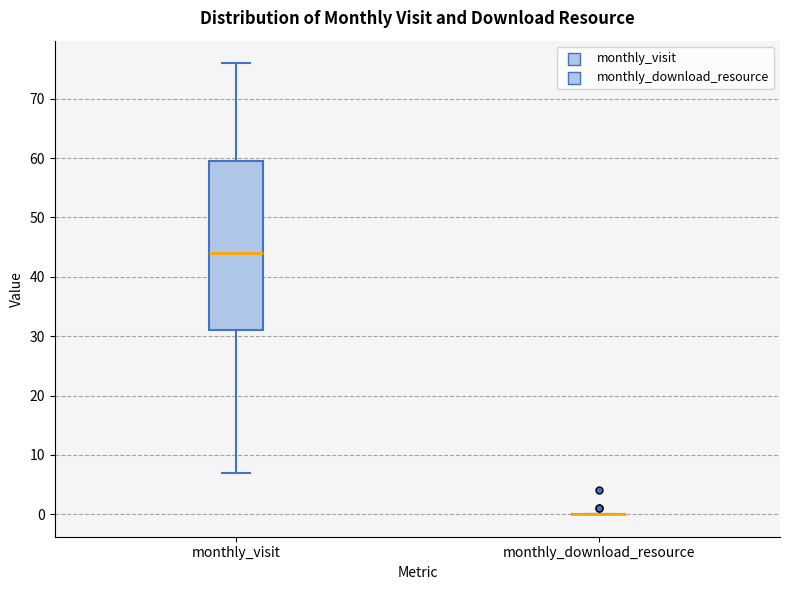

Reading left to right, read every box against the y-axis: the position of its median line, the range the box covers, and the ends of its whiskers. The values are not printed on the chart, so give them approximately, as read against the axis.

monthly_visit: median 44, box 31 to 60, whiskers 7 to 76
monthly_download_resource: box collapsed to a line at 0, whiskers 0 to 0